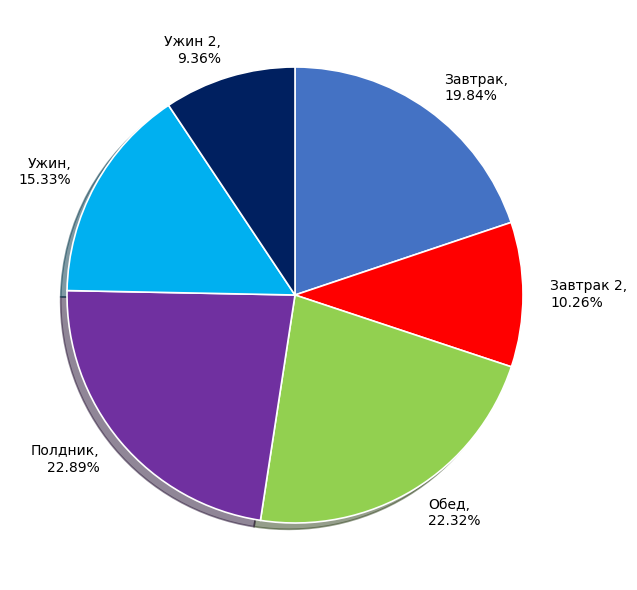

The Завтрак slice represents 20% of the pie. True or false?

True